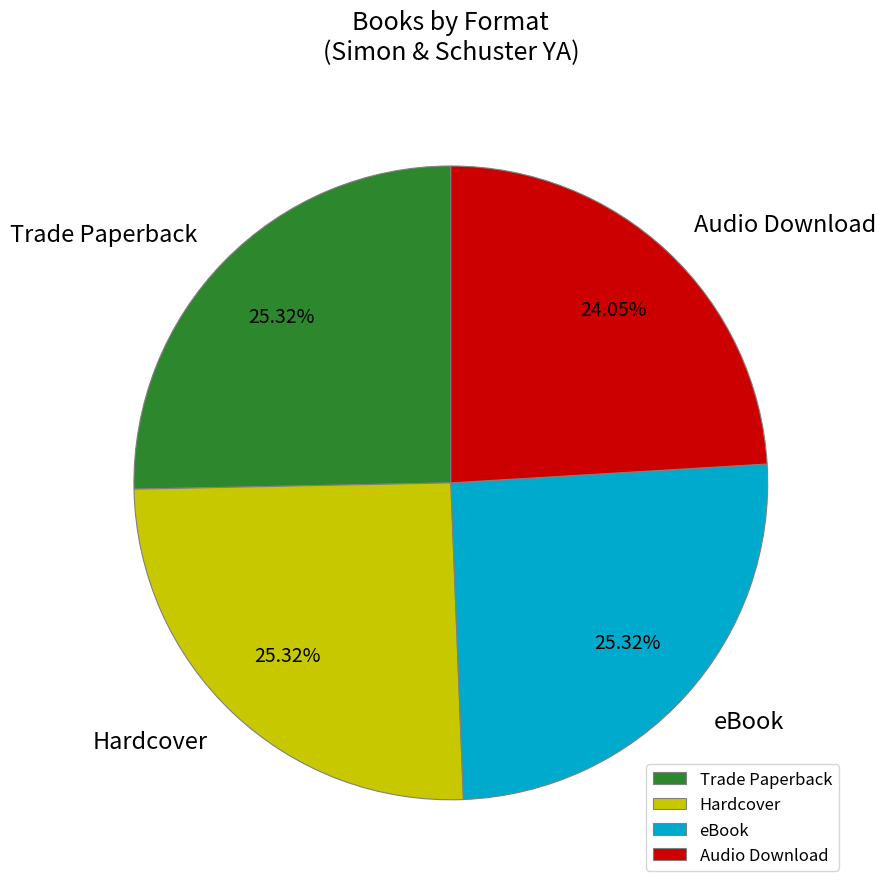

To the nearest percent, what is the average slice percentage?

25%